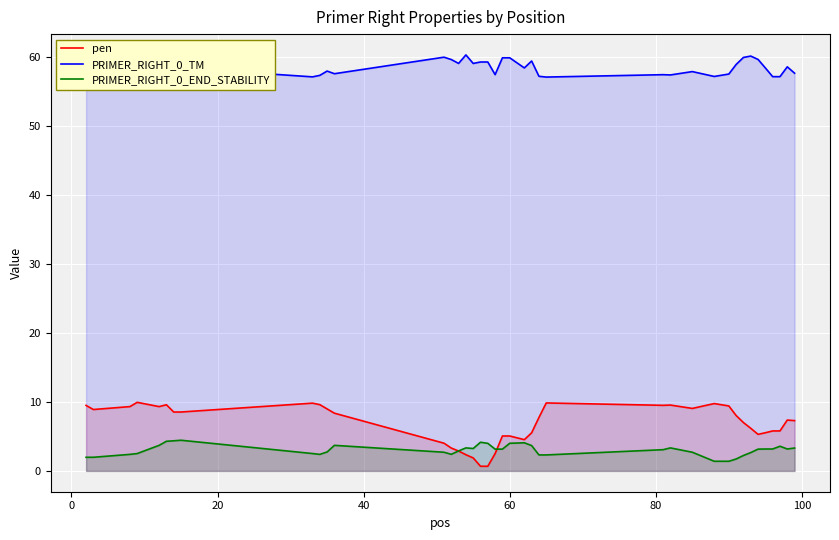

What is the maximum value for PRIMER_RIGHT_0_END_STABILITY?

4.5